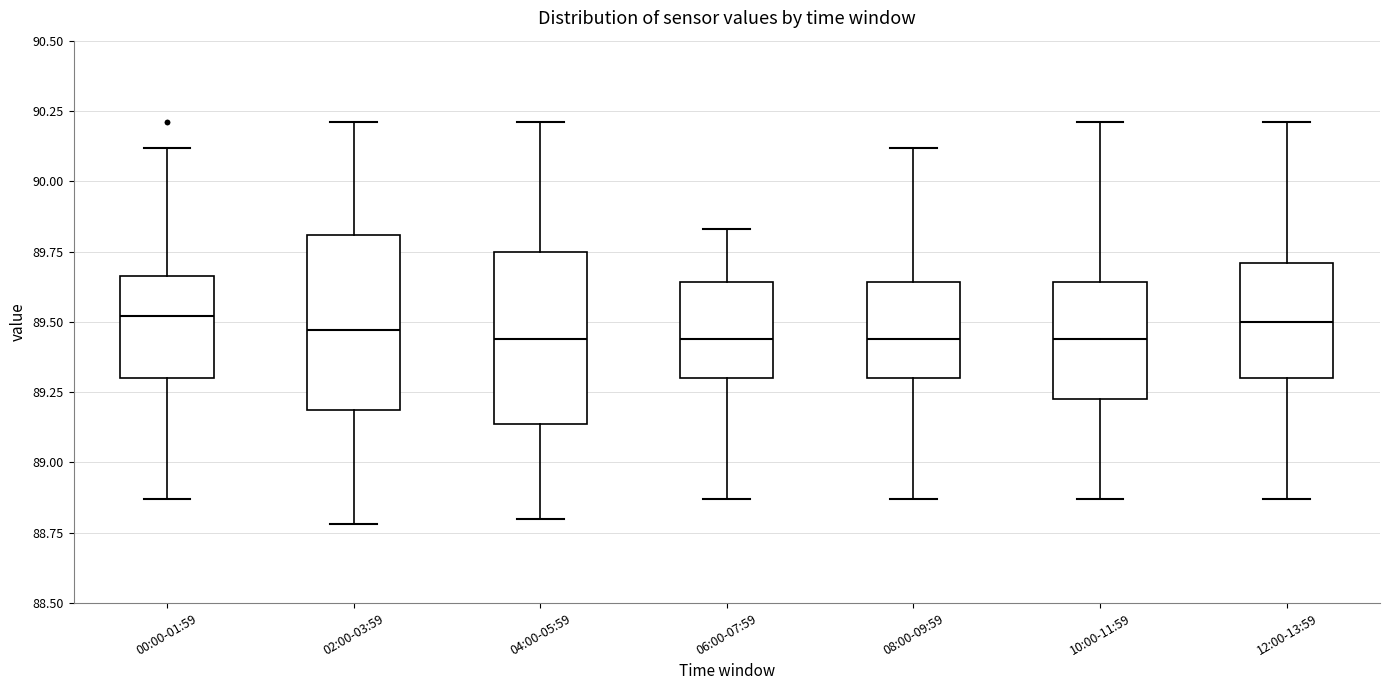

Where is the upper edge of the box for 10:00-11:59 on the y-axis? The values are not printed on the chart, so give them approximately, as read against the axis.

89.65